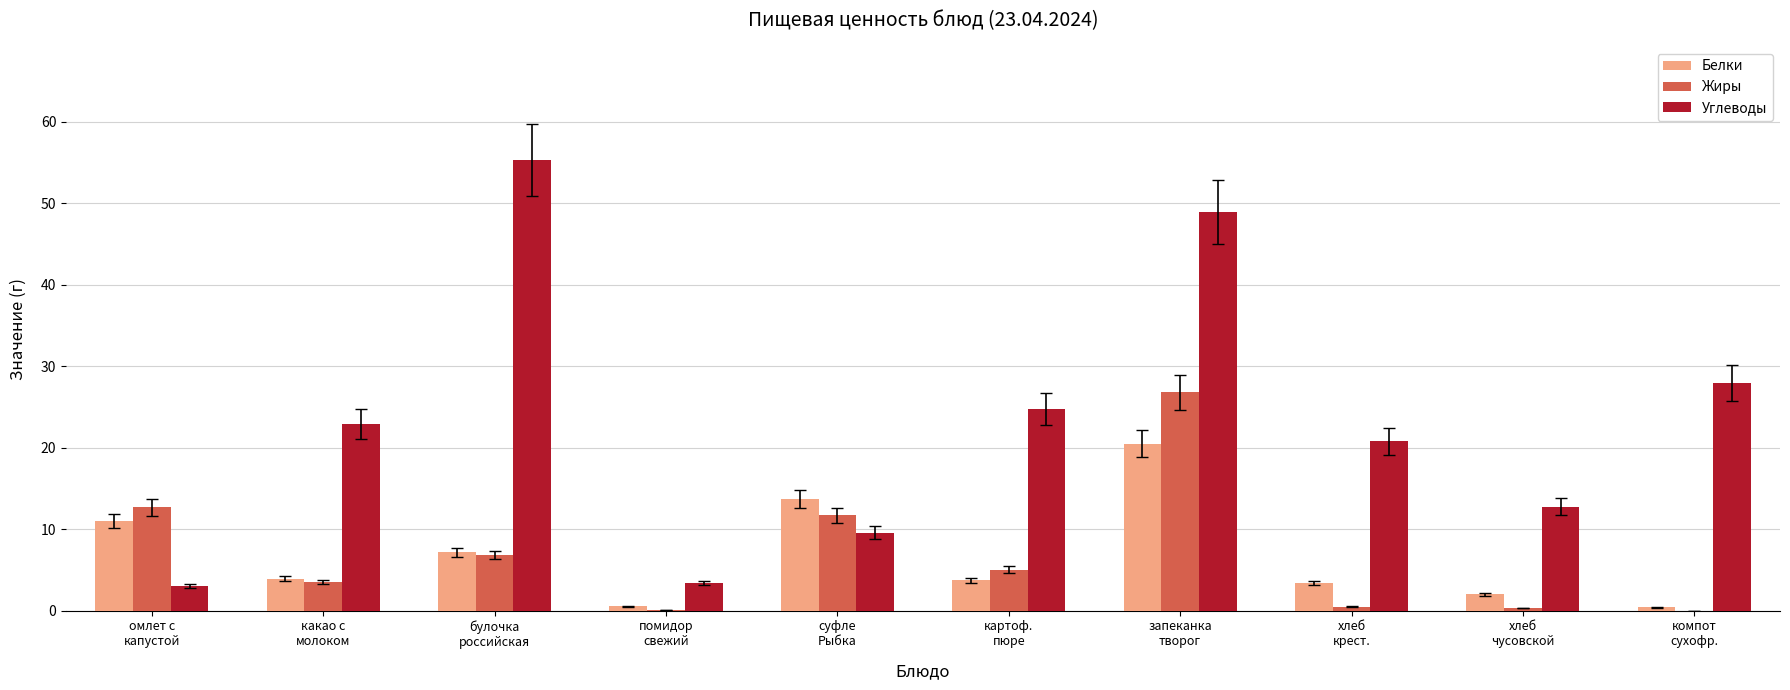

What is the sum of all Жиры values?

67.5